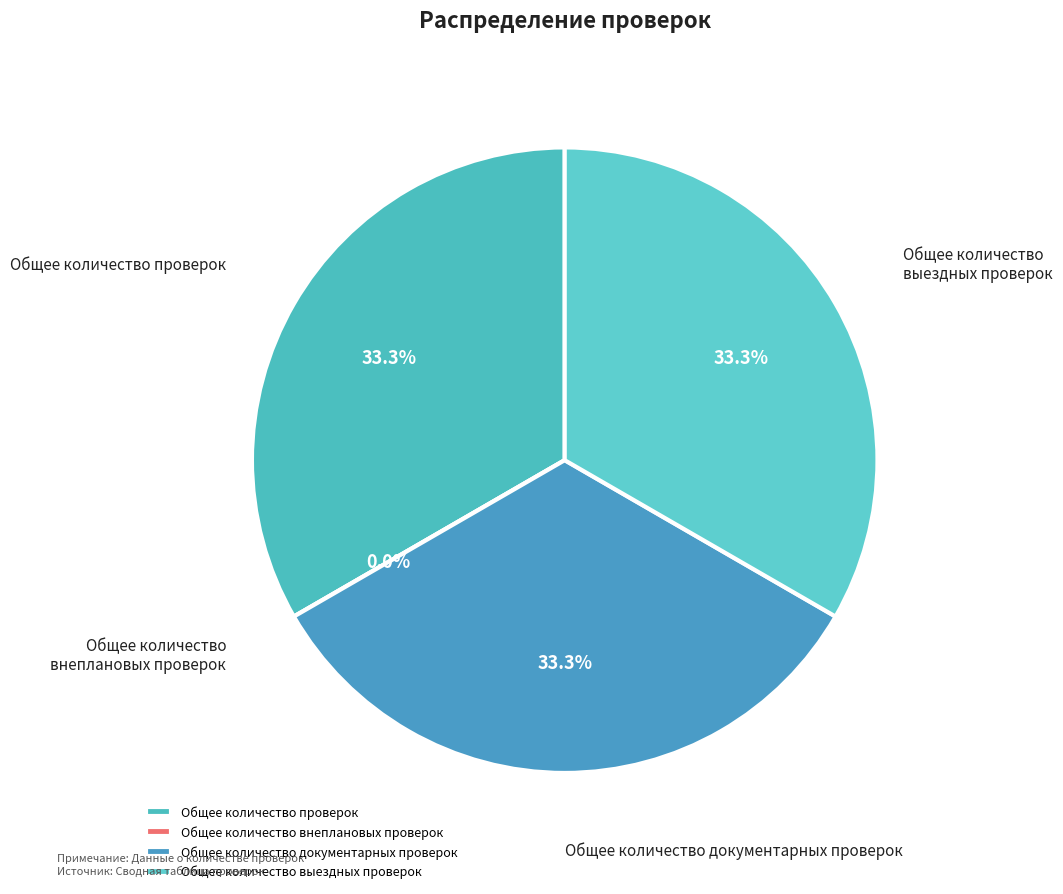

Does Общее количество проверок represent more than half of the total?

No